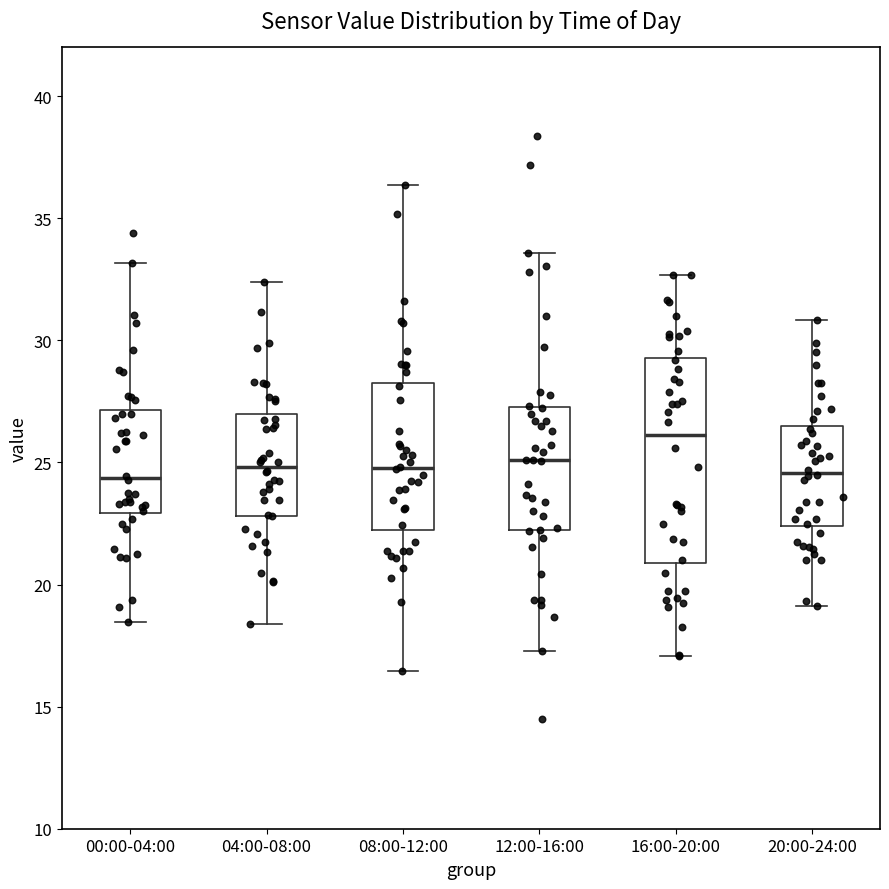

Which box is the tallest, from its lower edge to its upper edge?

16:00-20:00